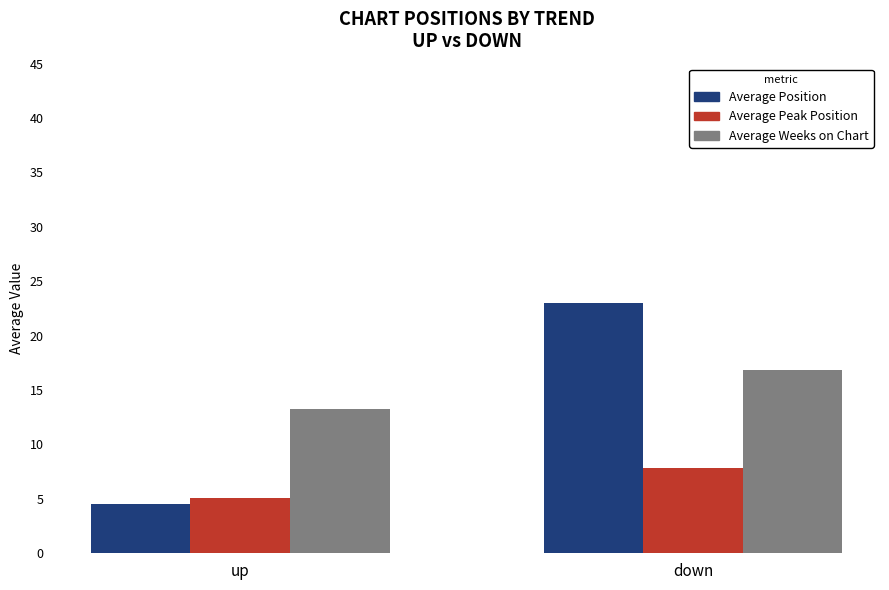

Where does the Average Peak Position series first go above 7?

down